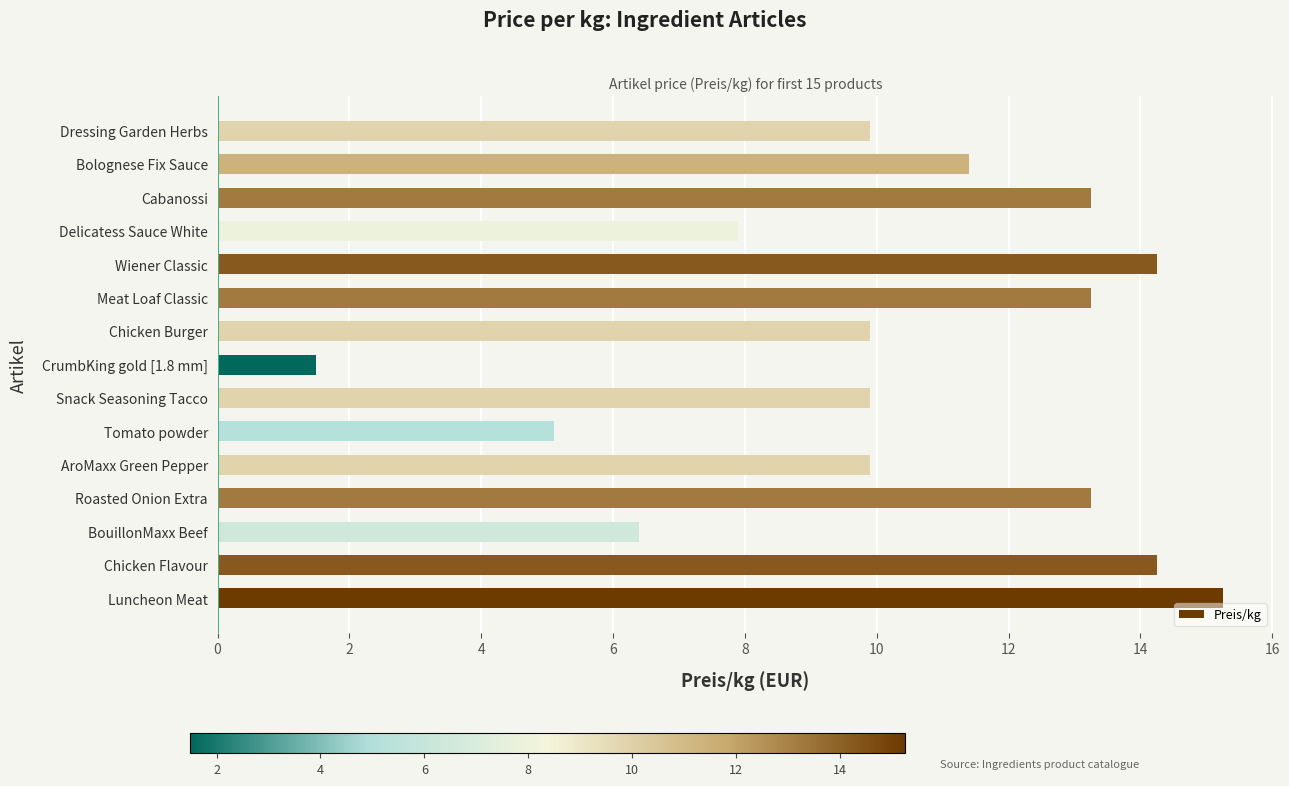

Approximately how many times larger is the value at Snack Seasoning Tacco compared to Meat Loaf Classic?

0.7